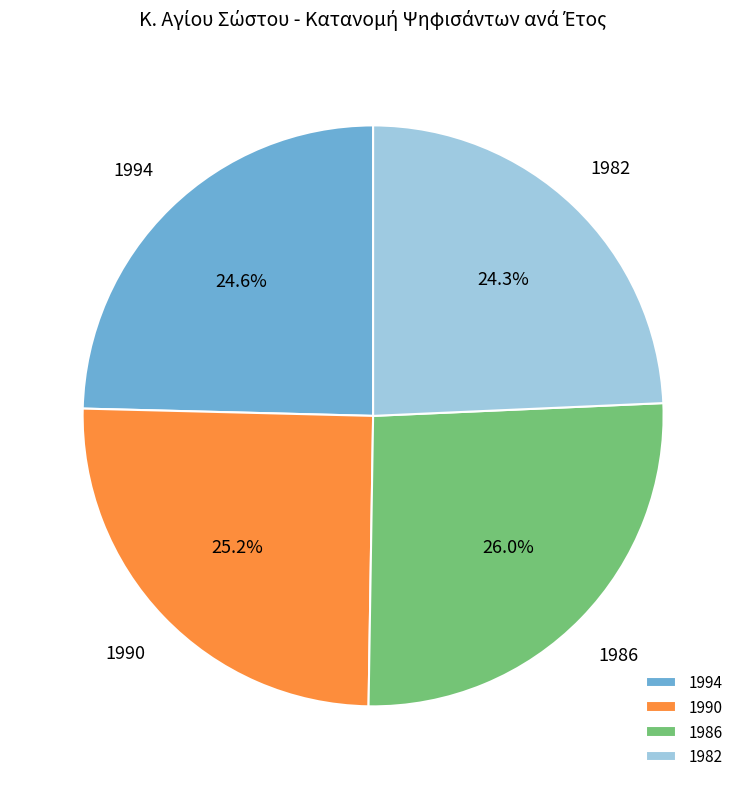

Do 1982 and 1994 together represent more than half of the pie?

No